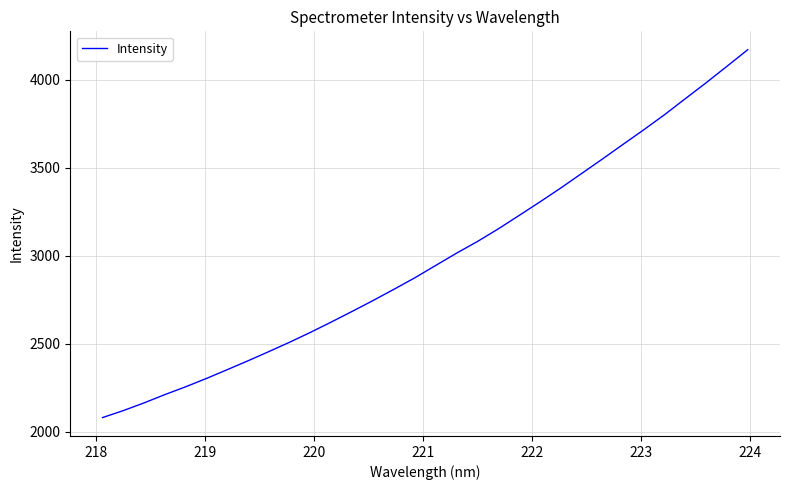

What is the minimum value shown in the chart?

2080.4